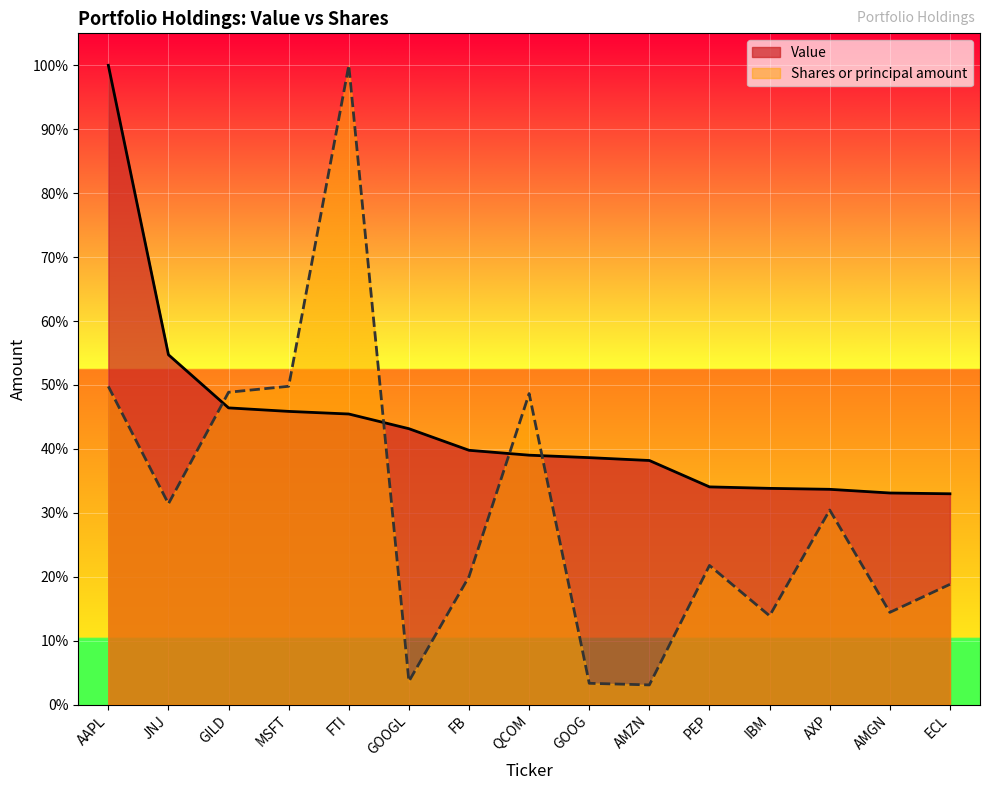

List the series in order of their overall mean, lowest first.

Shares or principal amount, Value